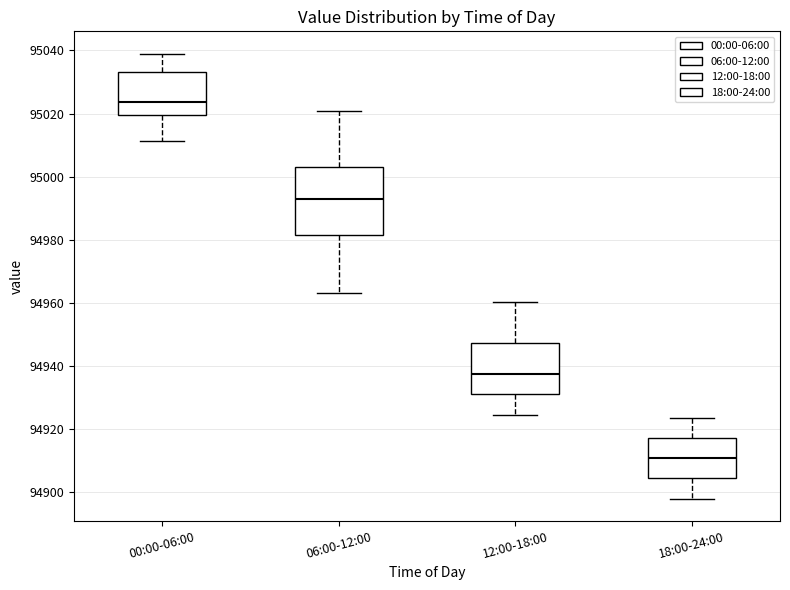

Which box has the highest median line?

00:00-06:00